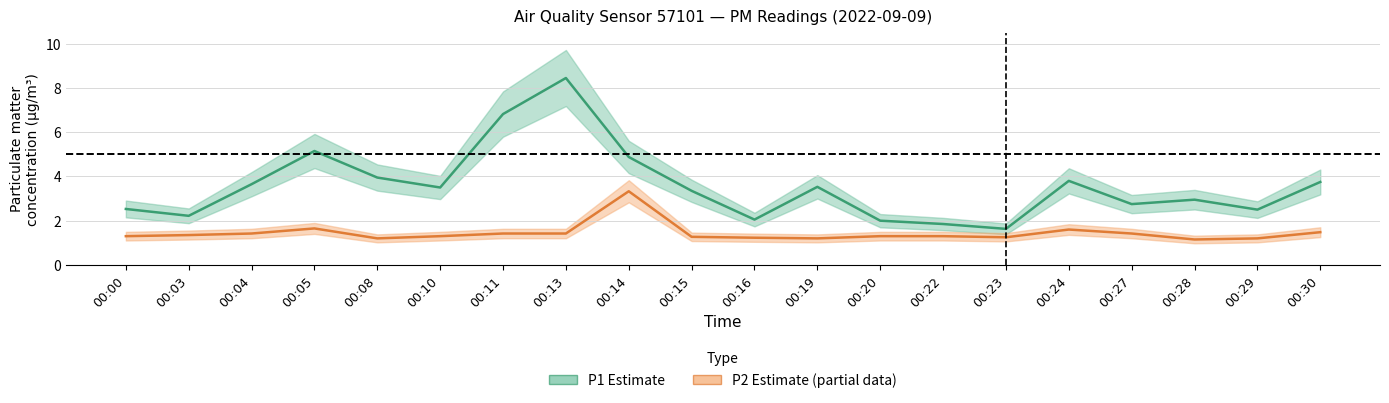

What is the sum of all P1 (estimate) values?

71.3